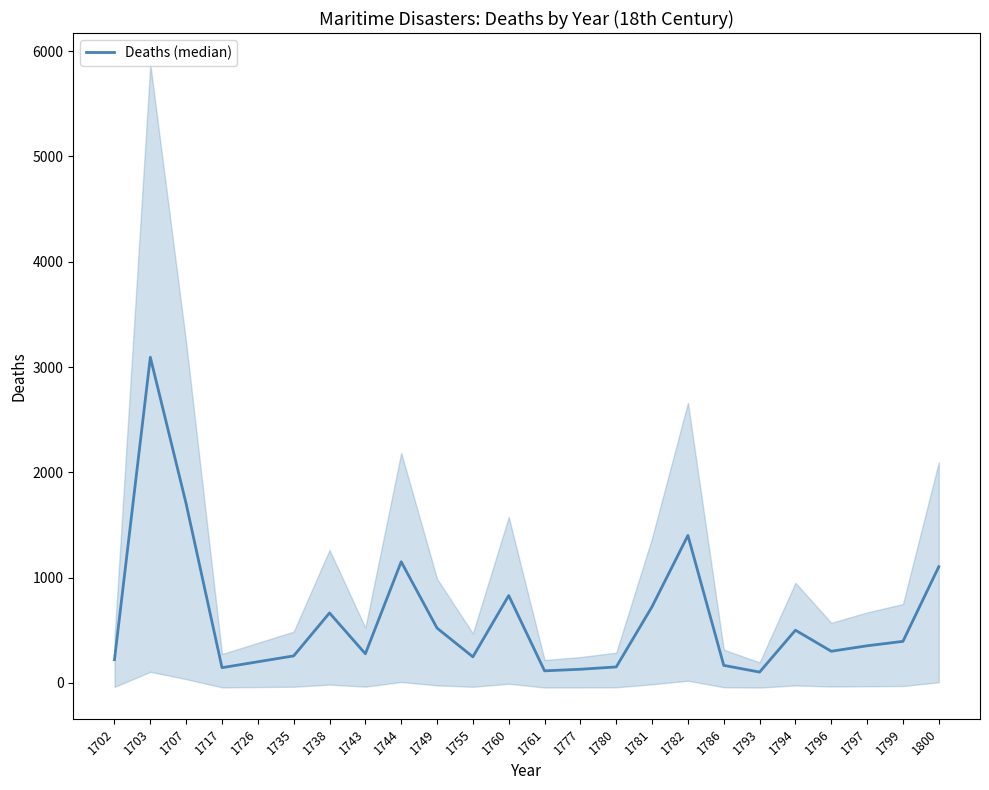

Is it true that the value at 1799 is 394?

True